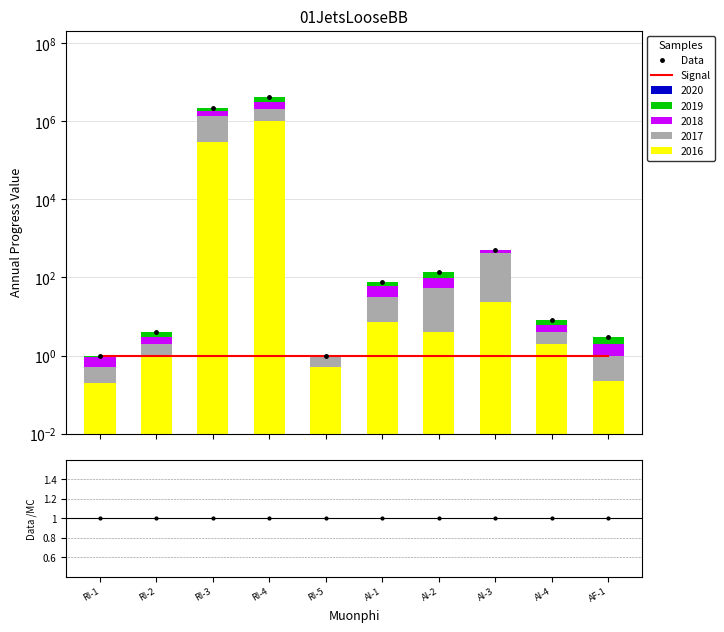

Between RI-4 and AI-3, which is larger?

RI-4